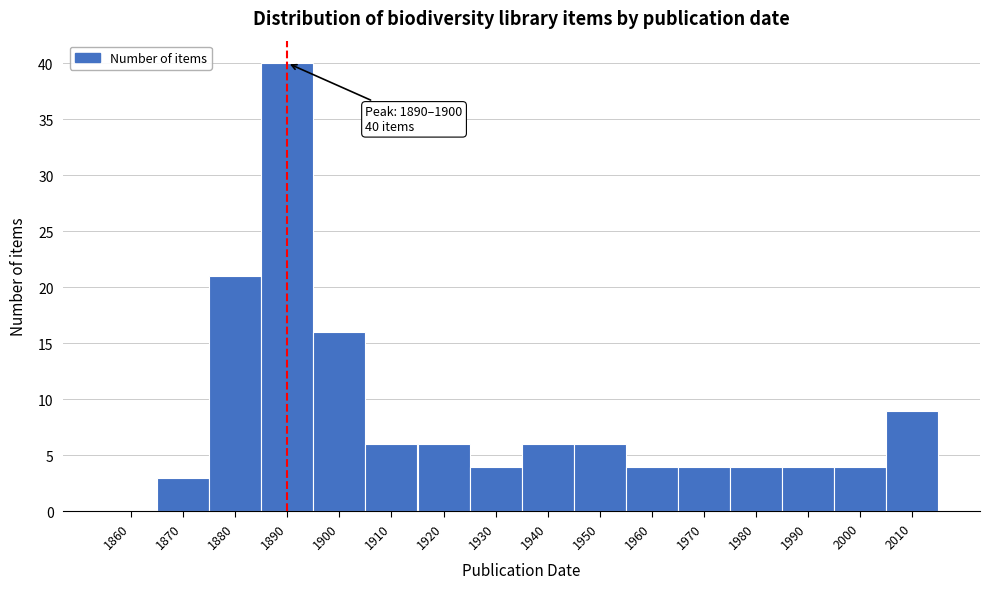

Reading right to left, extract all data points from this chart.

2010=9	2000=4	1990=4	1980=4	1970=4	1960=4	1950=6	1940=6	1930=4	1920=6	1910=6	1900=16	1890=40	1880=21	1870=3	1860=0